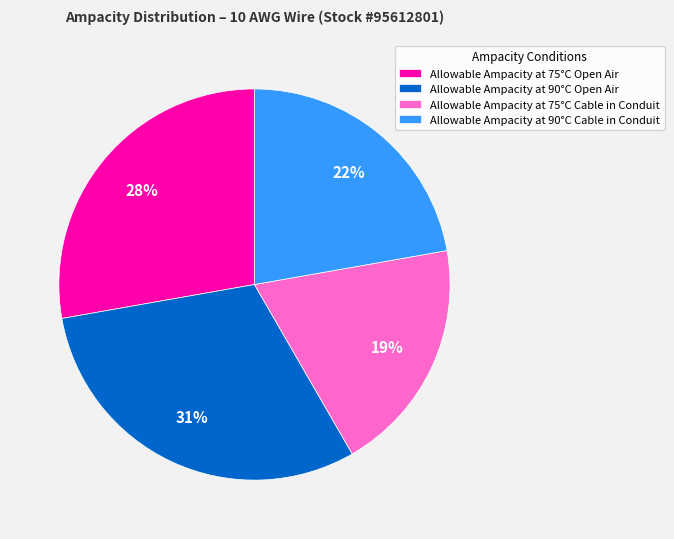

How many slices are in this pie chart?

4